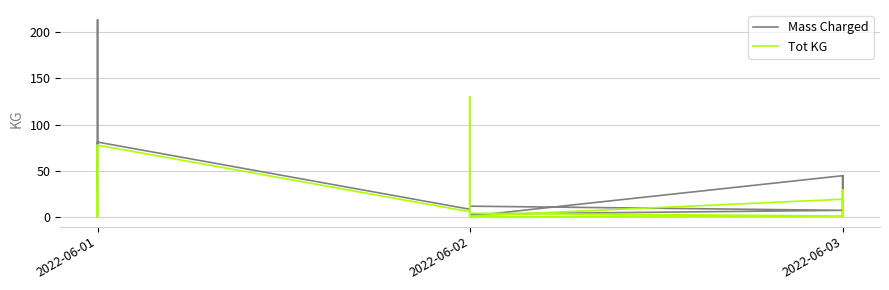

Is it true that Mass Charged equals 21.6 at 2022-06-01?

True